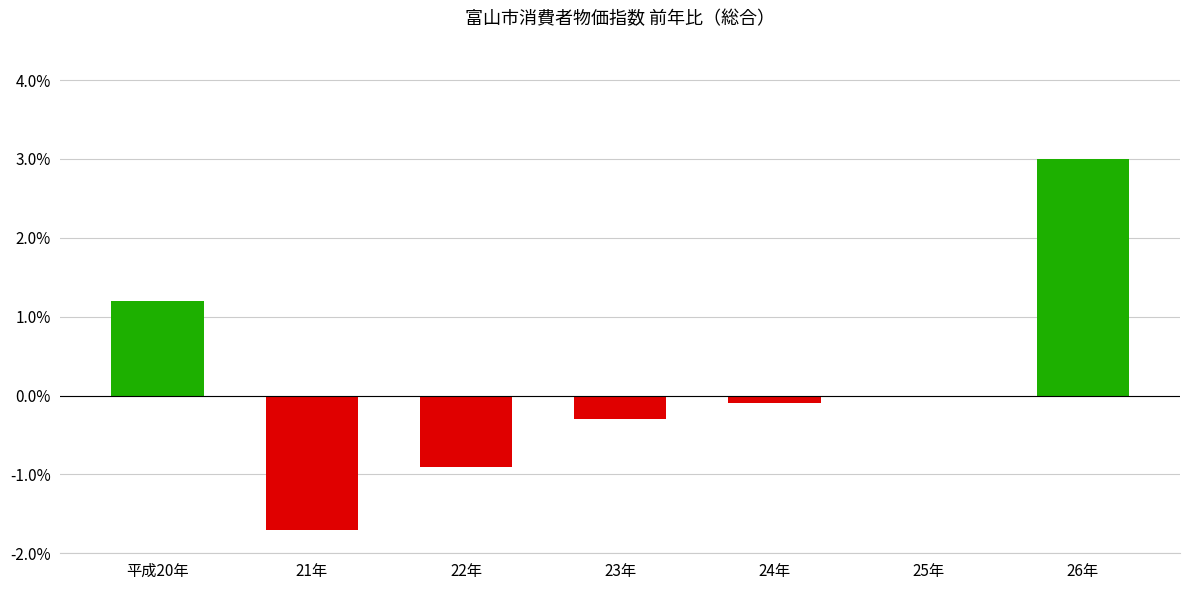

Count the number of data series in this chart.

1